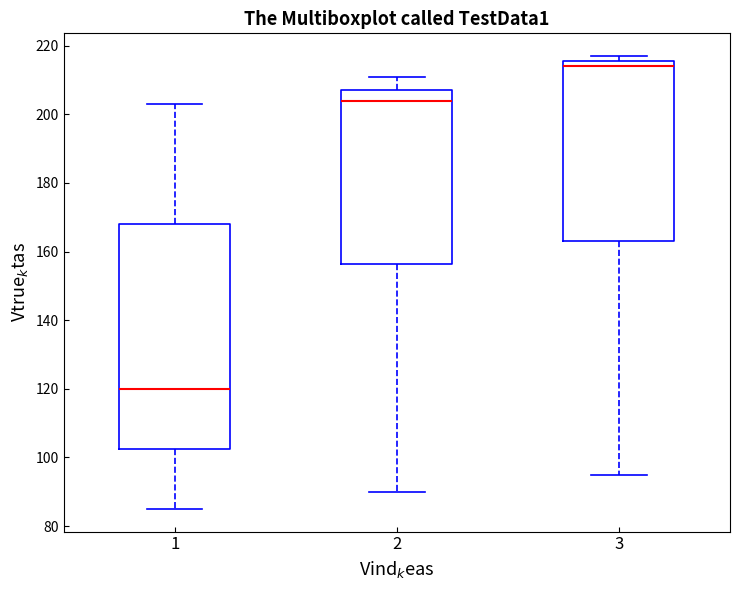

Which box's median line is the highest?

3